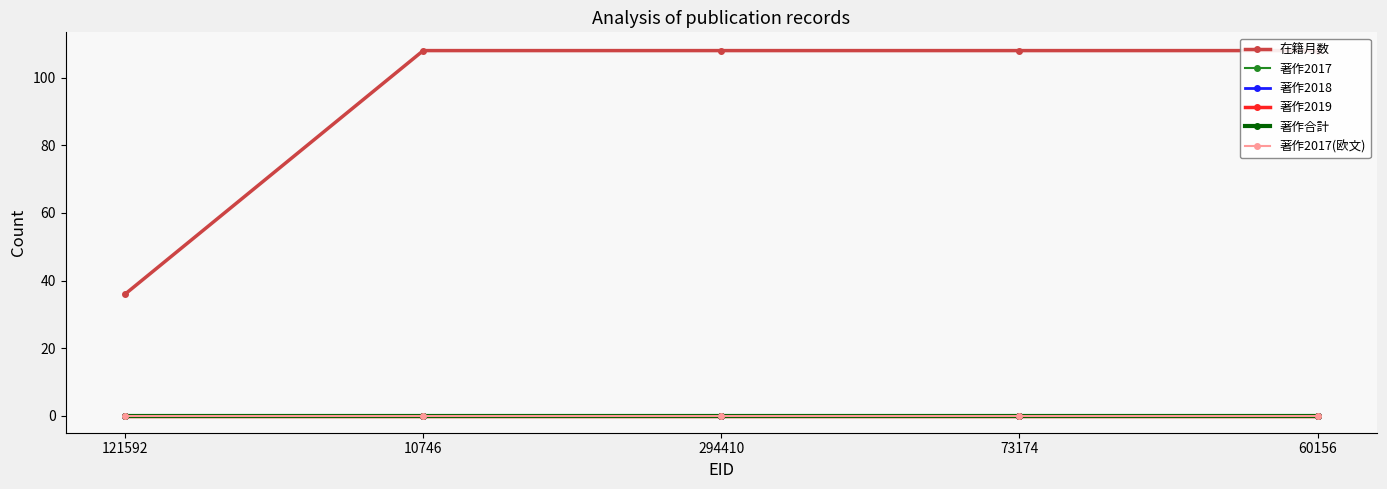

Which category has the lowest value in the 著作2017(欧文) series?

121592